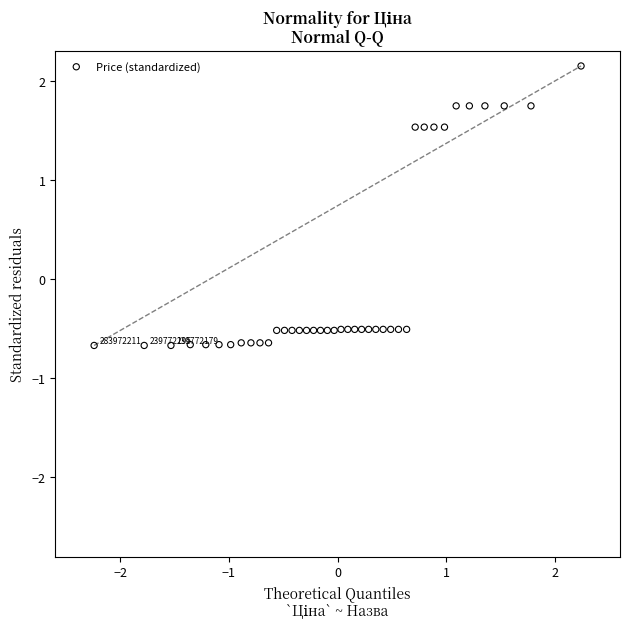

What is the range of X values (max minus min)?

4.5